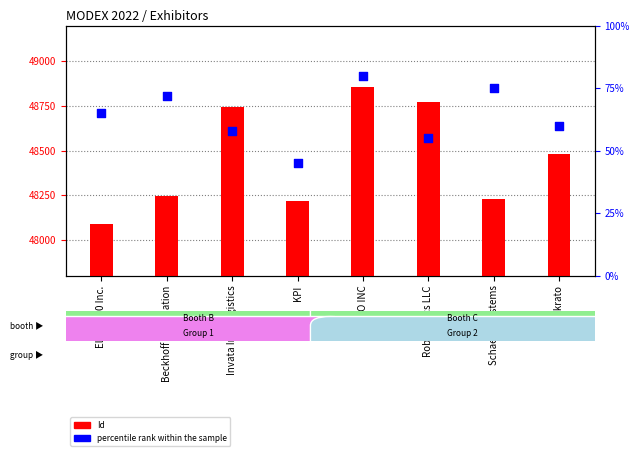

Which series reaches the maximum Y coordinate?

Id